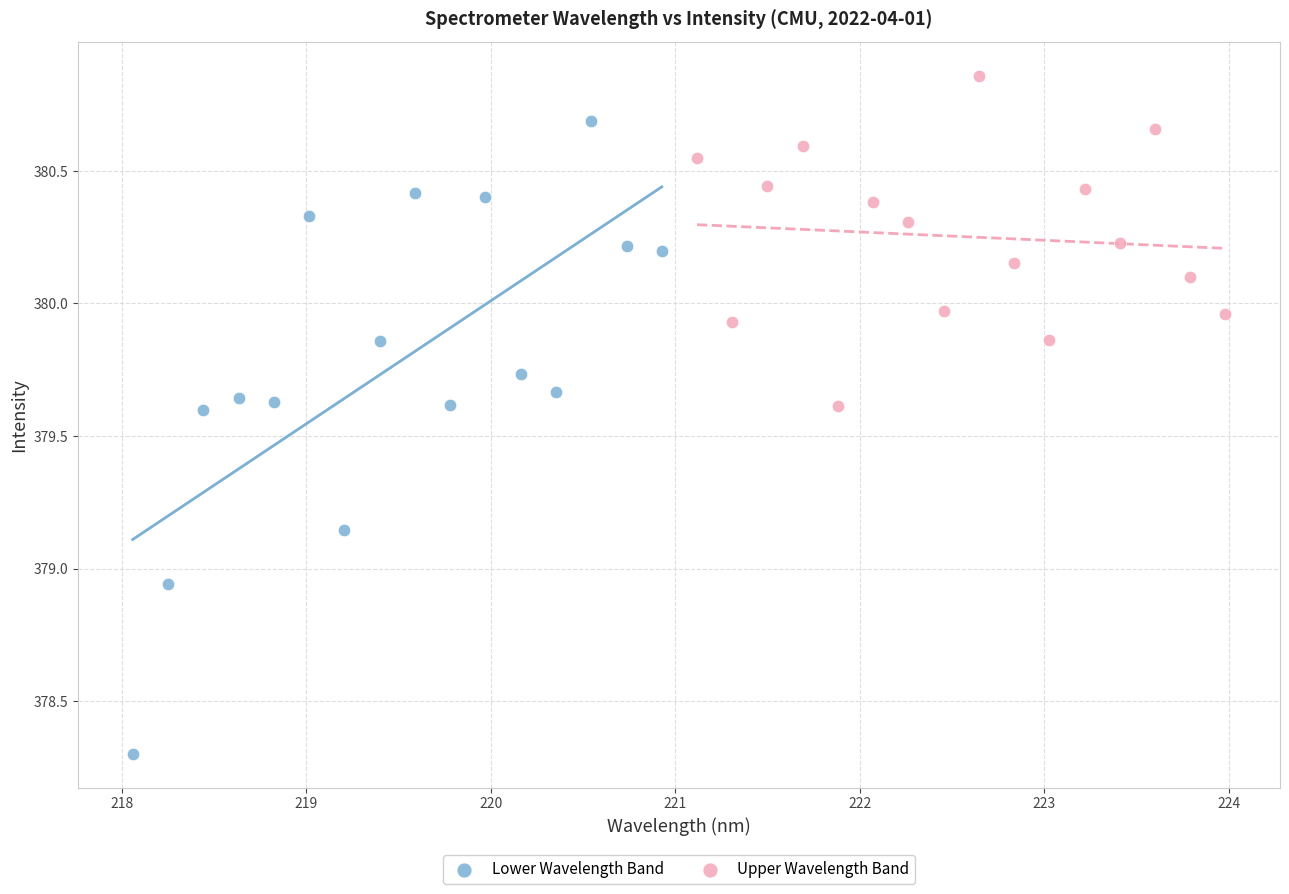

Which series contains the lowest Y value?

Lower Wavelength Band